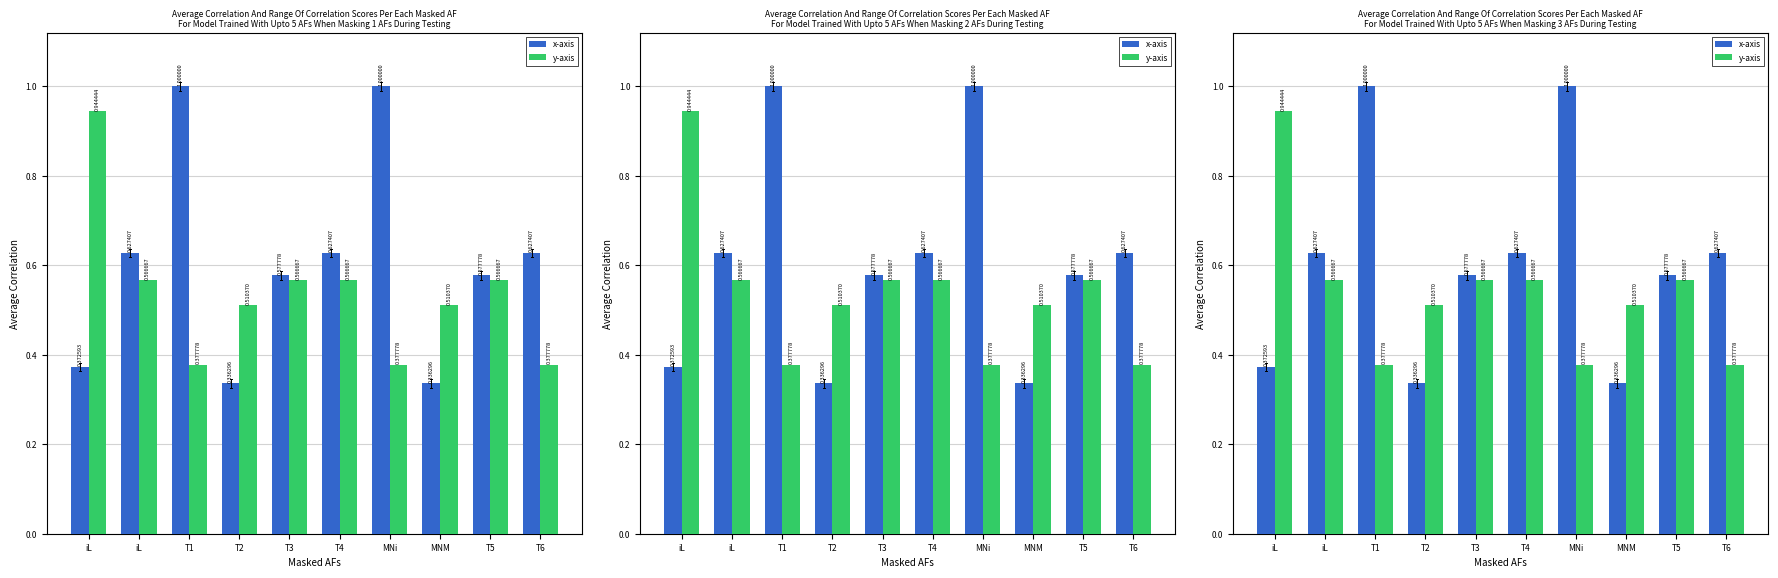

Which has a higher value, T2 or MNM?

T2